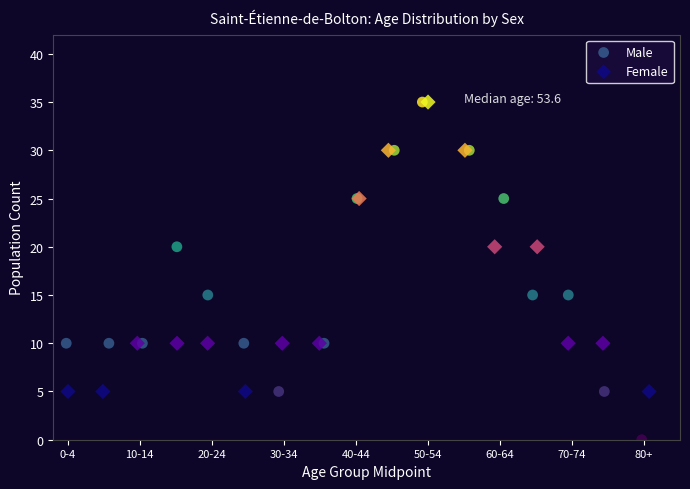

What are all the series names shown in the legend?

Male, Female